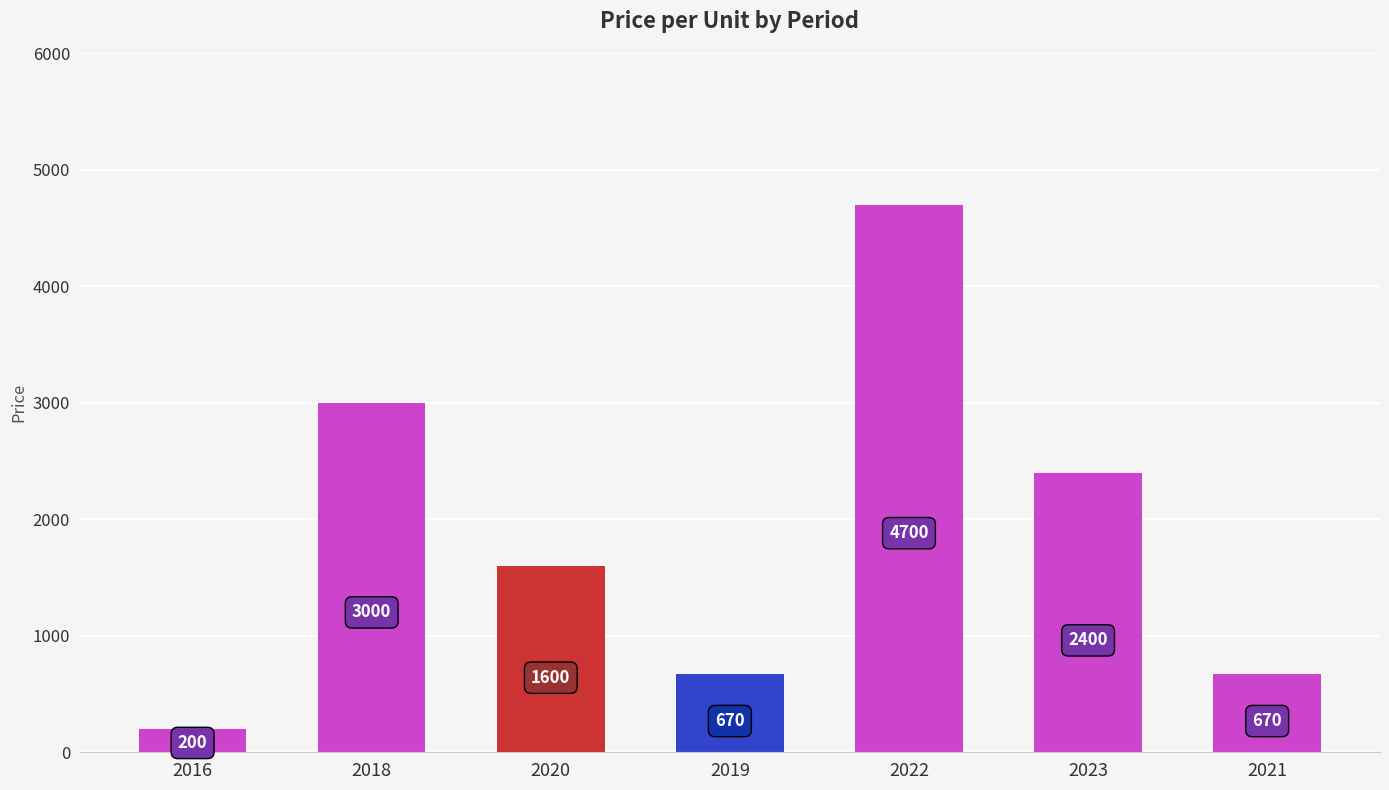

Between 2020 and 2018, which is larger?

2018